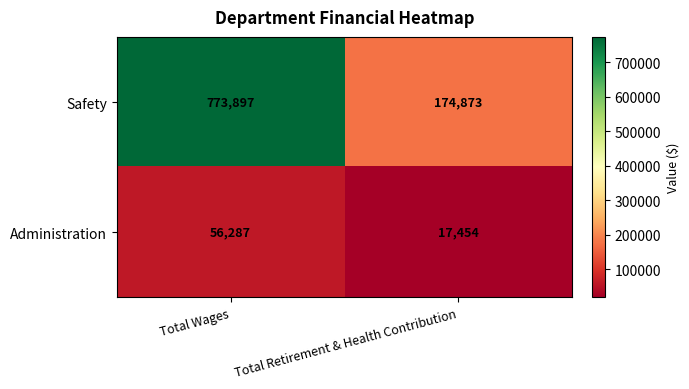

What is the difference between the highest and lowest values at Total Wages?

717610